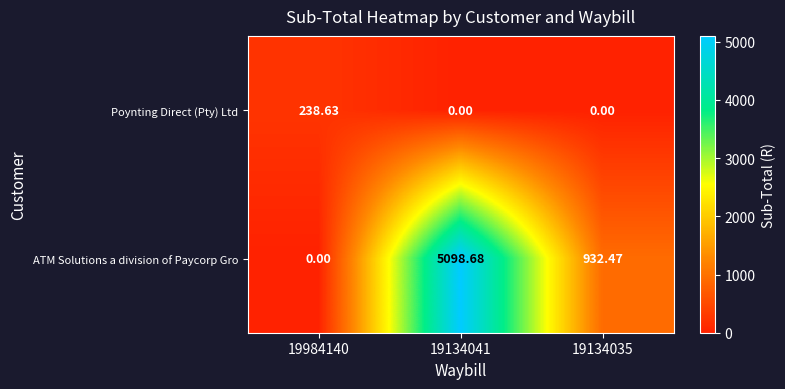

Which series has the largest total across all categories?

ATM Solutions a division of Paycorp Gro